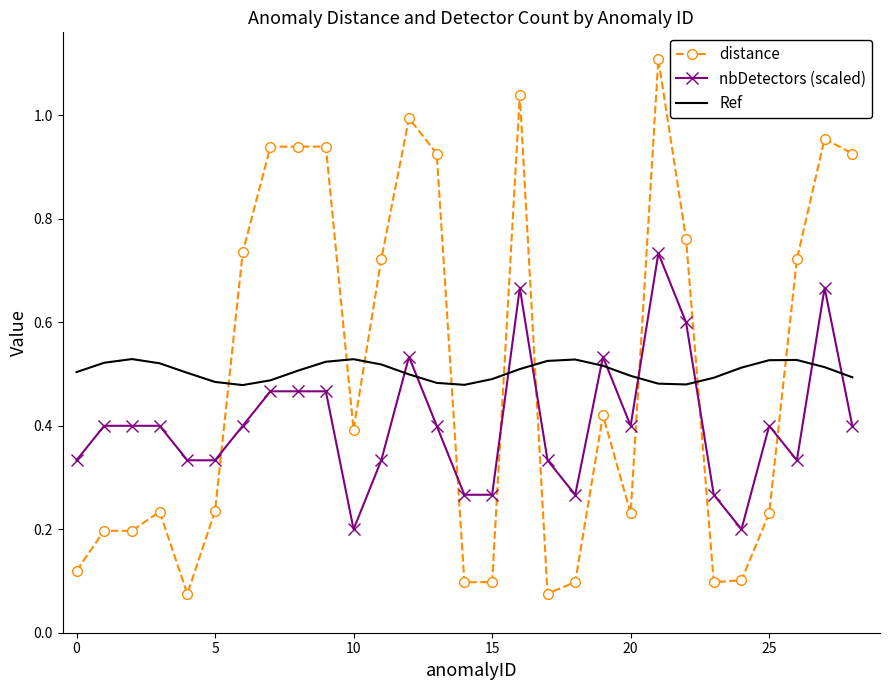

Which series ends up on top after the final intersection of distance and nbDetectors (scaled)?

distance